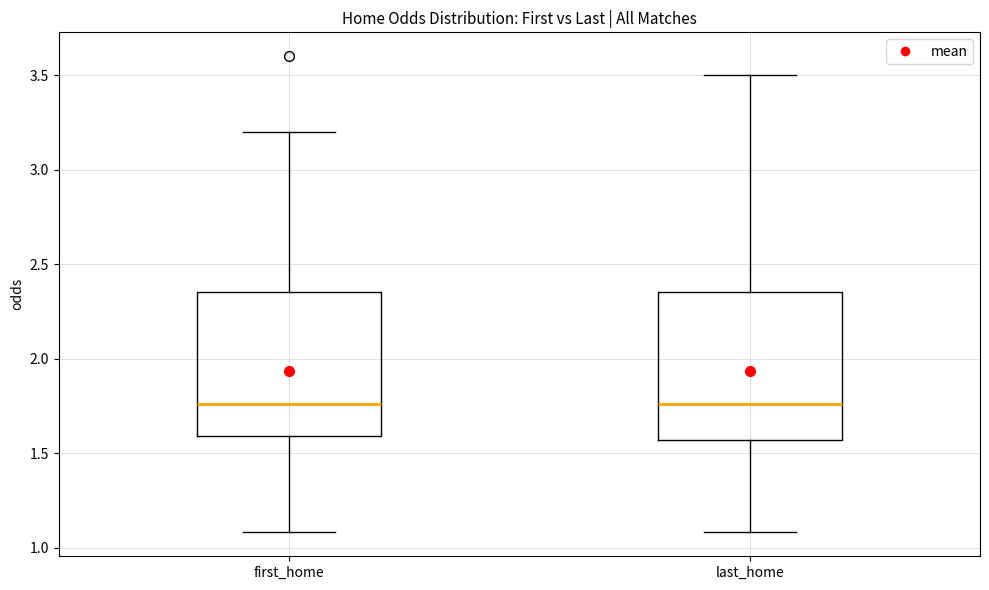

Reading left to right, transcribe this box plot: for each box, give where its median line is, the range the box spans, and where its two whiskers end, as read against the y-axis. The values are not printed on the chart, so give them approximately, as read against the axis.

first_home: median 1.75, box 1.60 to 2.35, whiskers 1.10 to 3.20
last_home: median 1.75, box 1.55 to 2.35, whiskers 1.10 to 3.50